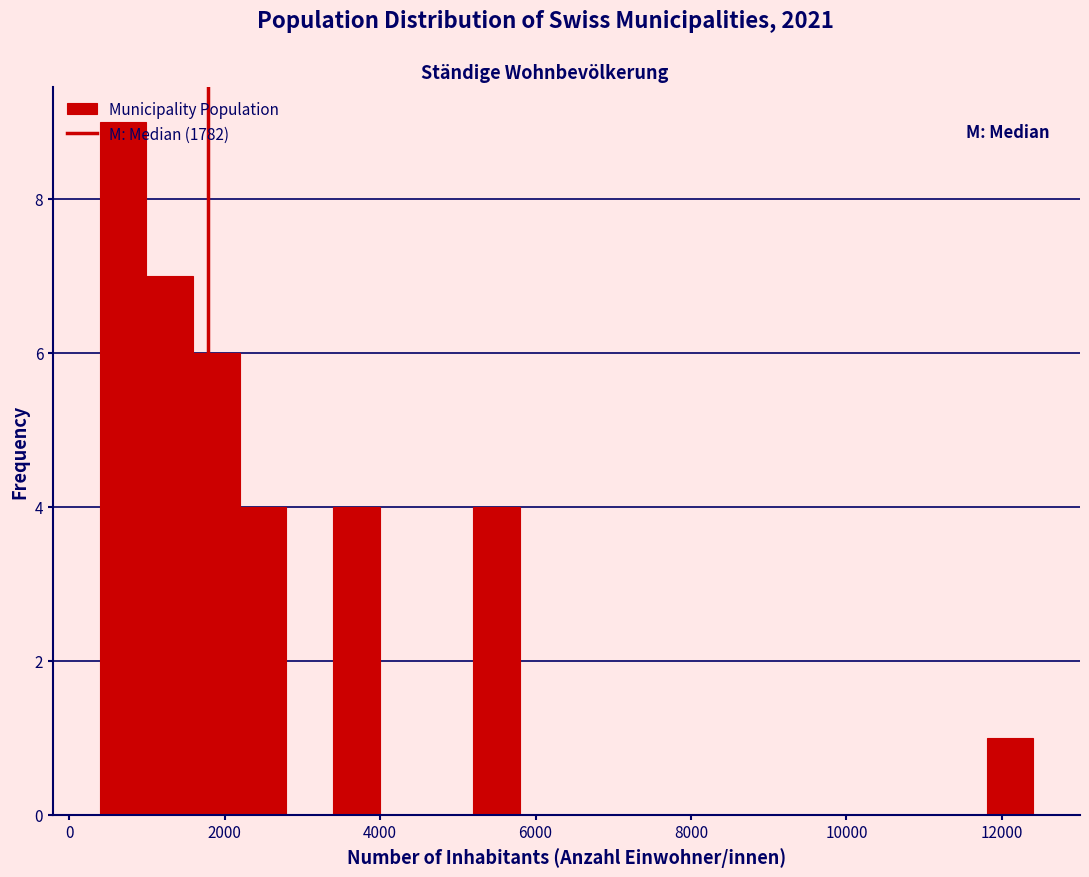

Read against the x-axis, roughly where is the centre of the tallest bar?

600